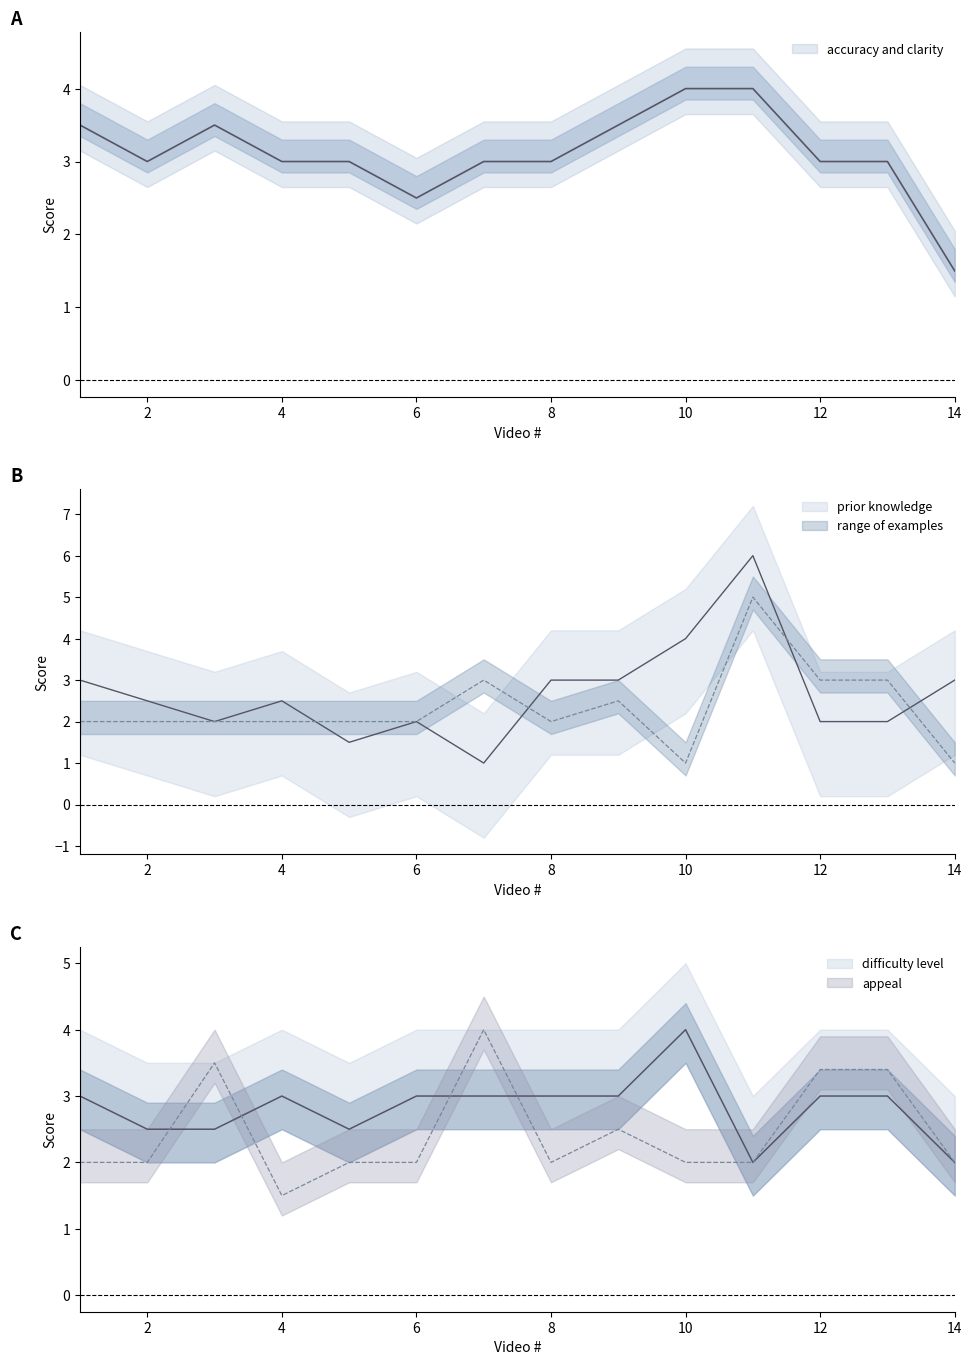

Does the chart have visible grid lines?

No